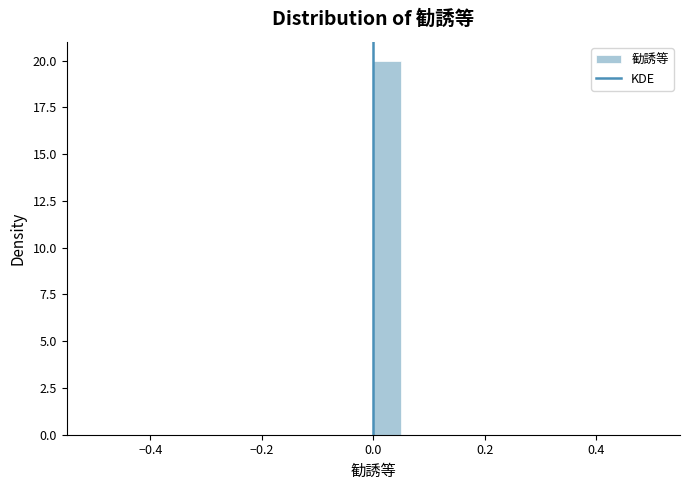

Around what value on the x-axis is the tallest bar? Give the approximate position of its centre, as read against the axis.

0.02